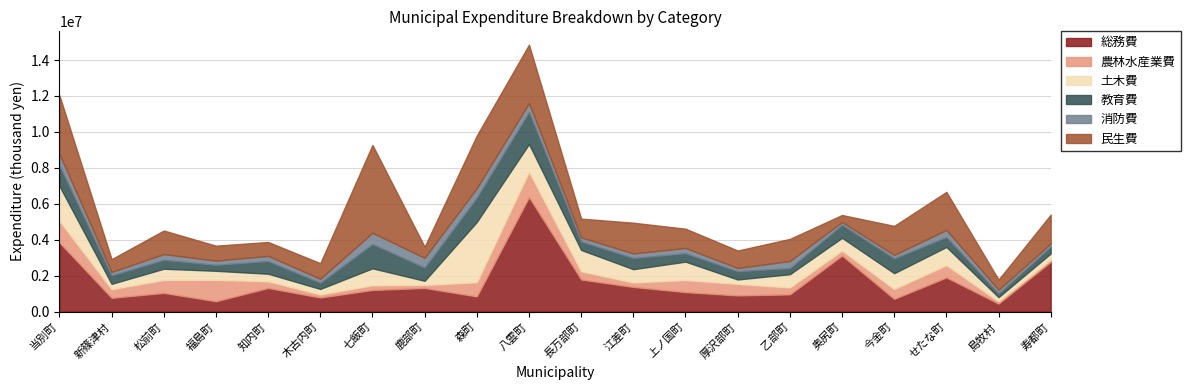

Reading left to right, extract all data points from this chart.

総務費: 当別町=3844454	新篠津村=762899	松前町=1038793	福島町=574603	知内町=1313295	木古内町=781713	七飯町=1201101	鹿部町=1312540	森町=842402	八雲町=6369995	長万部町=1784261	江差町=1369823	上ノ国町=1081470	厚沢部町=897630	乙部町=957223	奥尻町=3114635	今金町=706242	せたな町=1898479	島牧村=443339	寿都町=2769931
農林水産業費: 当別町=1206109	新篠津村=481620	松前町=722253	福島町=1192438	知内町=371677	木古内町=171964	七飯町=263943	鹿部町=166711	森町=792082	八雲町=1419100	長万部町=456529	江差町=248034	上ノ国町=674570	厚沢部町=642451	乙部町=385123	奥尻町=280525	今金町=550386	せたな町=687461	島牧村=122546	寿都町=126237
土木費: 当別町=1939701	新篠津村=297687	松前町=621900	福島町=500829	知内町=419398	木古内町=305846	七飯町=941292	鹿部町=231908	森町=3352839	八雲町=1537104	長万部町=1187326	江差町=740214	上ノ国町=1021305	厚沢部町=244632	乙部町=737490	奥尻町=708319	今金町=878378	せたな町=1010031	島牧村=236840	寿都町=337444
教育費: 当別町=1134910	新篠津村=466398	松前町=493004	福島町=329515	知内町=700936	木古内町=341155	七飯町=1347092	鹿部町=733523	森町=1350078	八雲町=1781752	長万部町=464803	江差町=621194	上ノ国町=463966	厚沢部町=455320	乙部町=335232	奥尻町=720613	今金町=818244	せたな町=547903	島牧村=201281	寿都町=379941
消防費: 当別町=650193	新篠津村=195063	松前町=324032	福島町=238037	知内町=292734	木古内町=221882	七飯町=632928	鹿部町=546065	森町=530667	八雲町=494747	長万部町=234505	江差町=255217	上ノ国町=300070	厚沢部町=180099	乙部町=398643	奥尻町=158816	今金町=198657	せたな町=400117	島牧村=209251	寿都町=181054
民生費: 当別町=3261295	新篠津村=713162	松前町=1309092	福島町=831400	知内町=773627	木古内町=869534	七飯町=4887019	鹿部町=617760	森町=2930254	八雲町=3250904	長万部町=1045371	江差町=1709985	上ノ国町=1069973	厚沢部町=976073	乙部町=1229615	奥尻町=389467	今金町=1616246	せたな町=2116356	島牧村=566438	寿都町=1599258